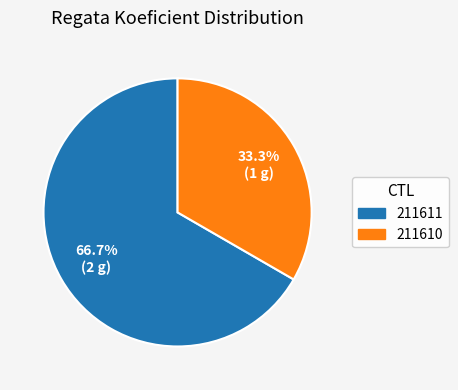

What percentage is NOT represented by 211611?

33.3%